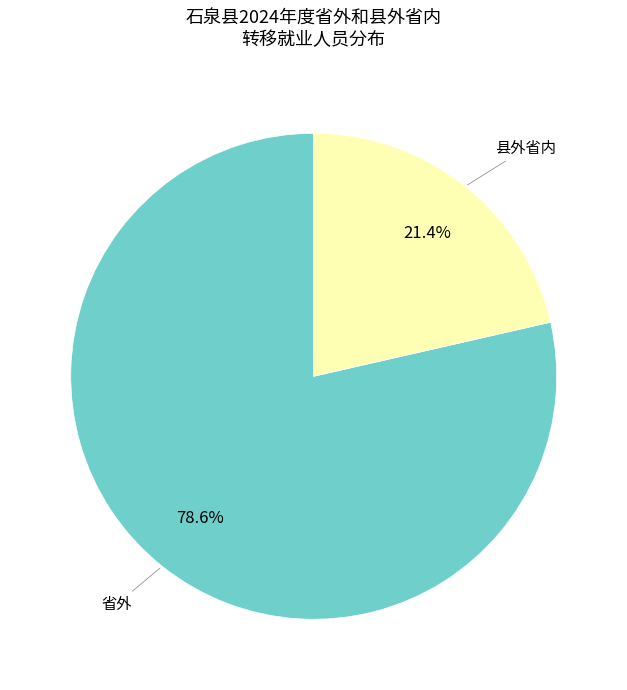

Does any single category account for the majority?

Yes